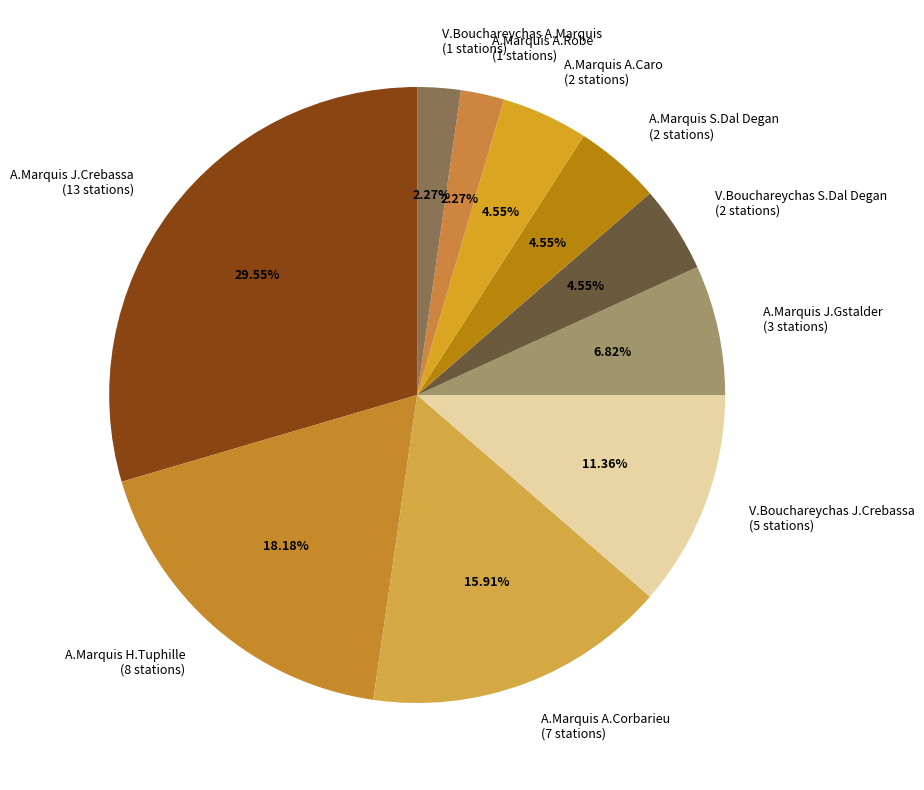

What percentage is NOT represented by A.Marquis A.Corbarieu?

84.1%